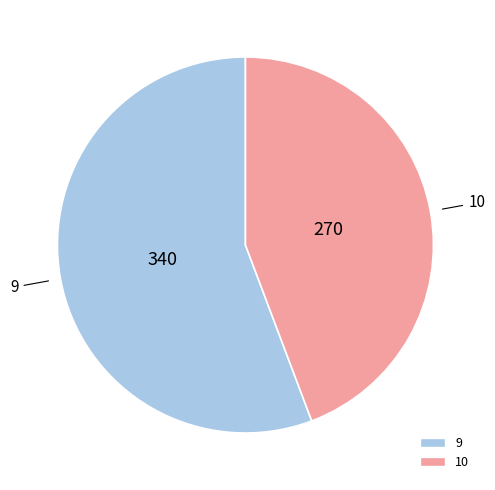

Does any single category account for the majority?

Yes